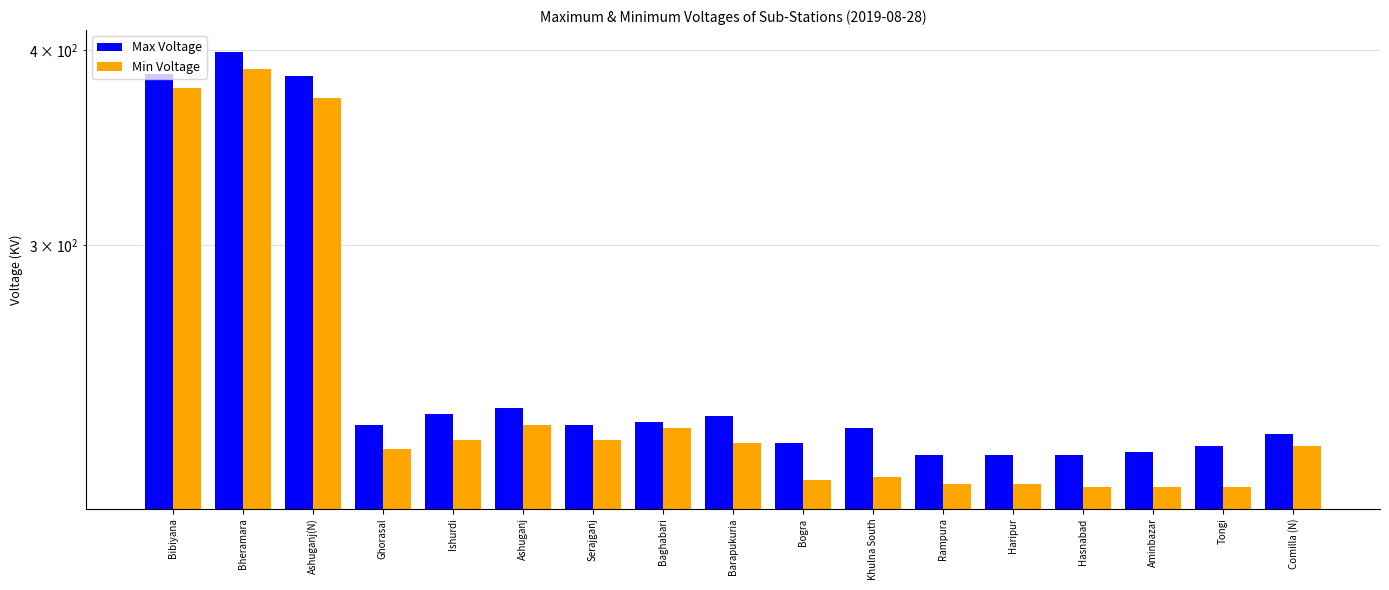

Which series has the largest range (max minus min)?

Max Voltage